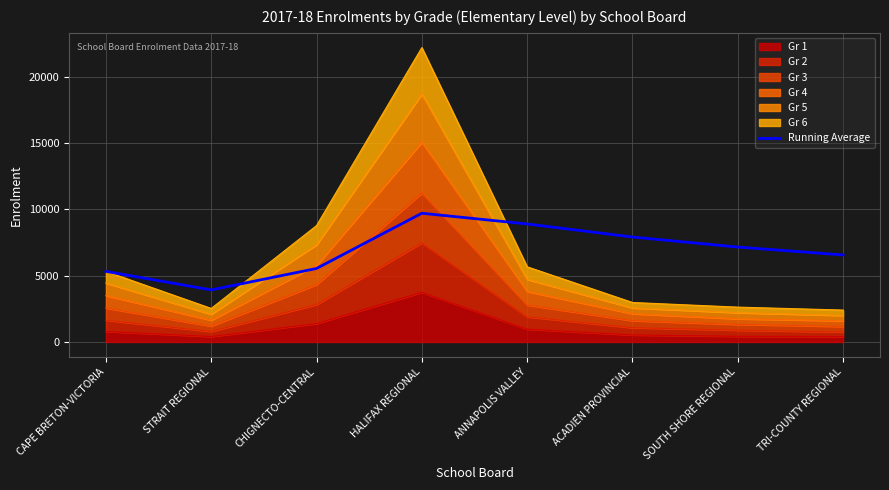

List the labels in order of value, smallest first.

STRAIT REGIONAL, CAPE BRETON-VICTORIA, CHIGNECTO-CENTRAL, TRI-COUNTY REGIONAL, SOUTH SHORE REGIONAL, ACADIEN PROVINCIAL, ANNAPOLIS VALLEY, HALIFAX REGIONAL